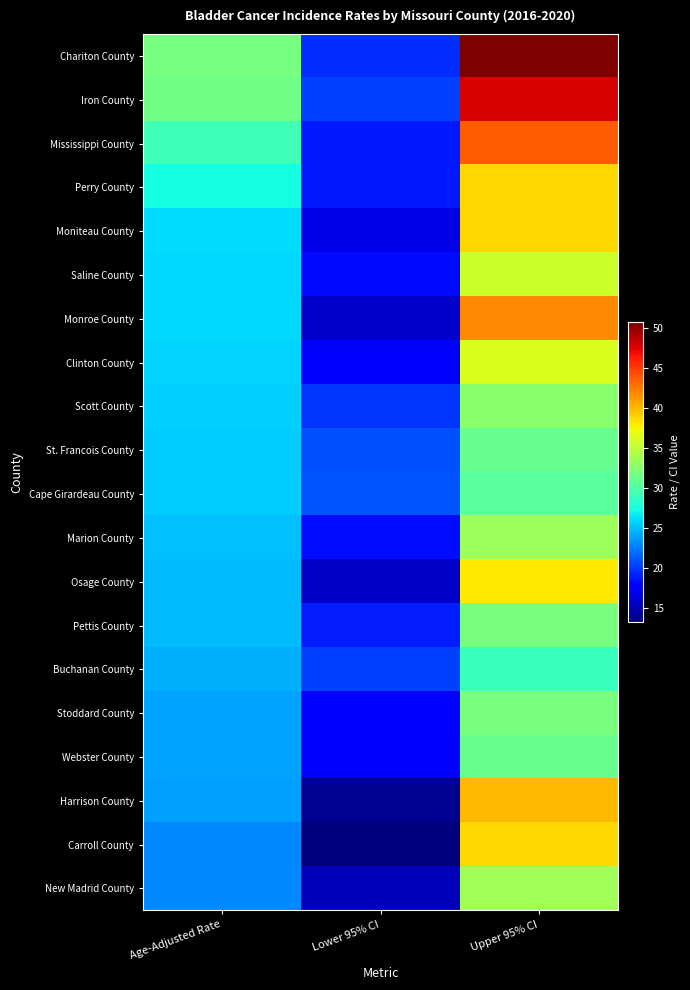

Between Upper 95% CI and Lower 95% CI, which is larger?

Upper 95% CI